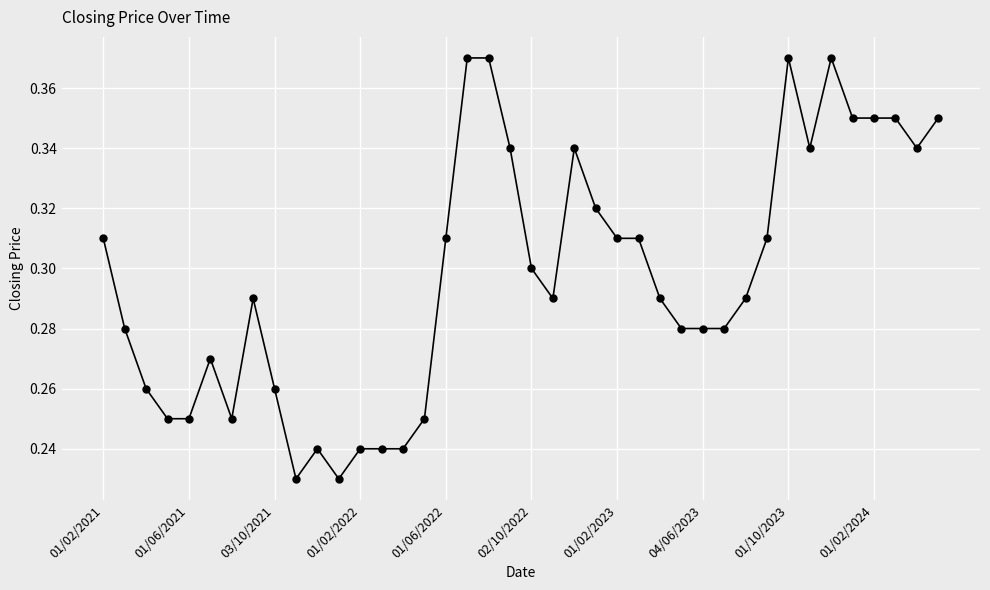

True or false: there are more than 0 points higher than both neighbors.

True